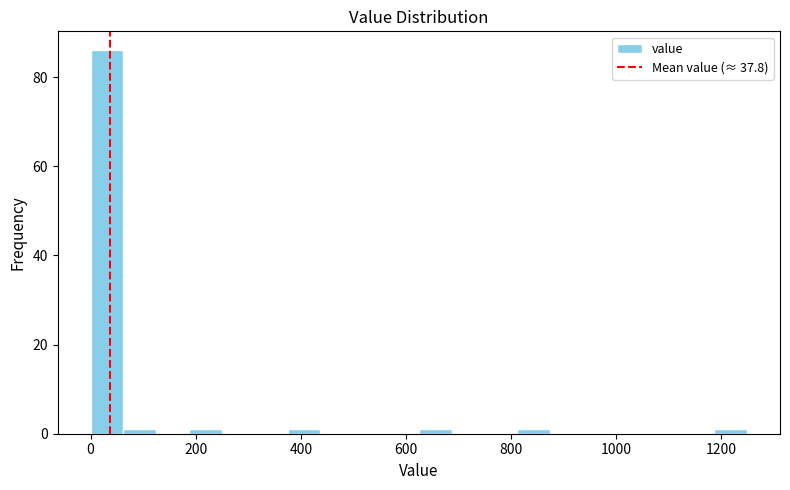

Read against the x-axis, roughly where is the centre of the tallest bar?

40